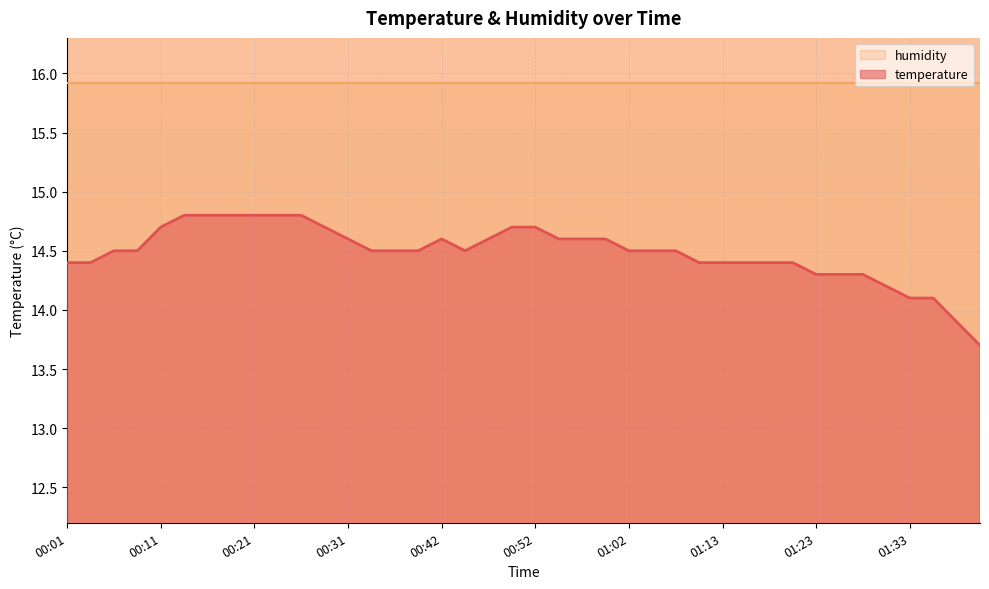

What is the difference between the maximum and minimum values?

1.1